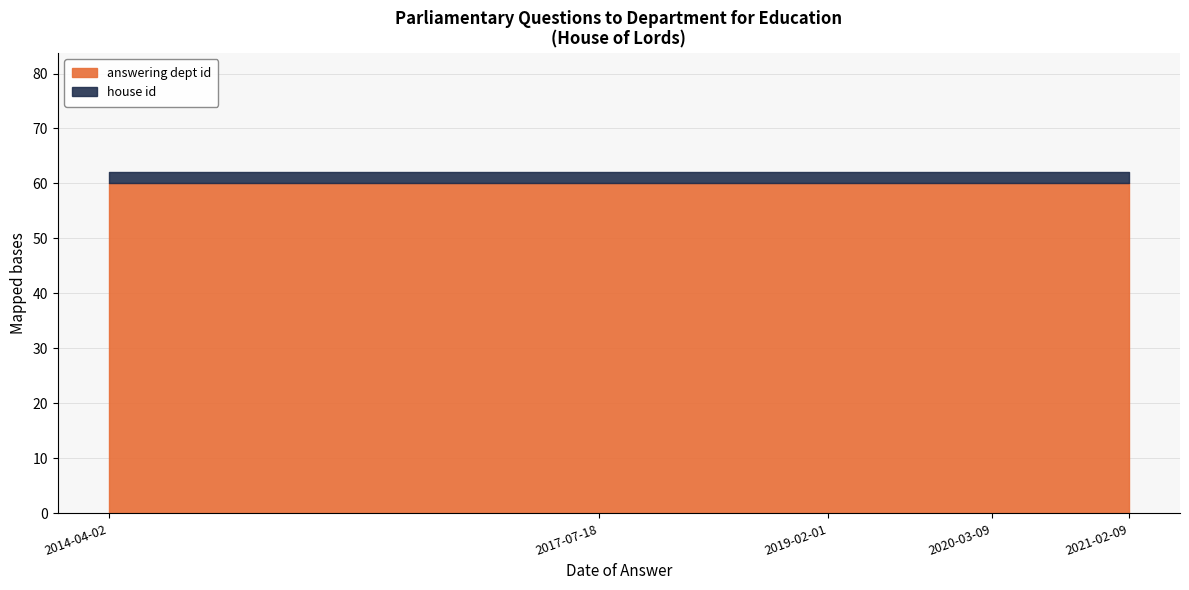

What is the sum of all answering dept id values?

300